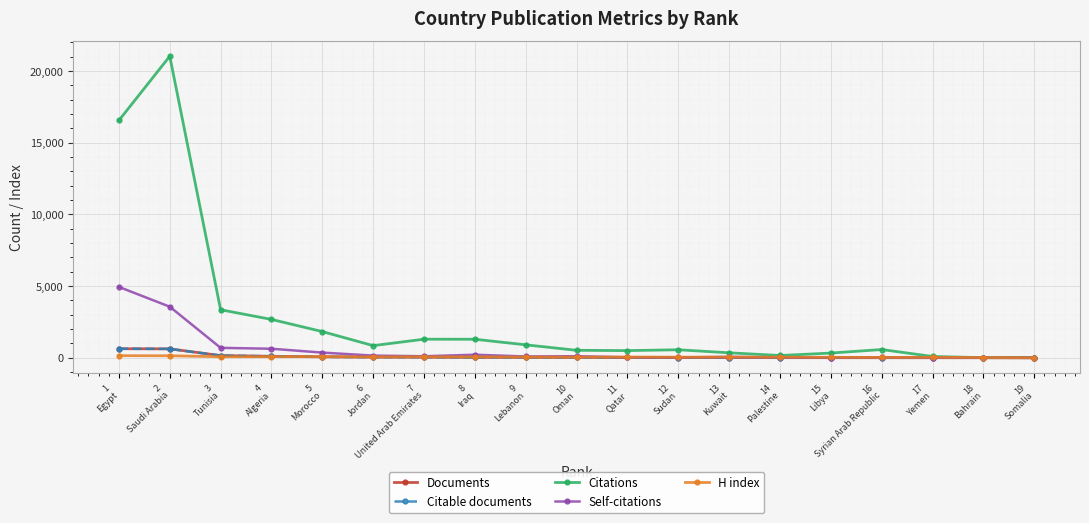

True or false: H index has more than 2 points higher than both neighbors.

True